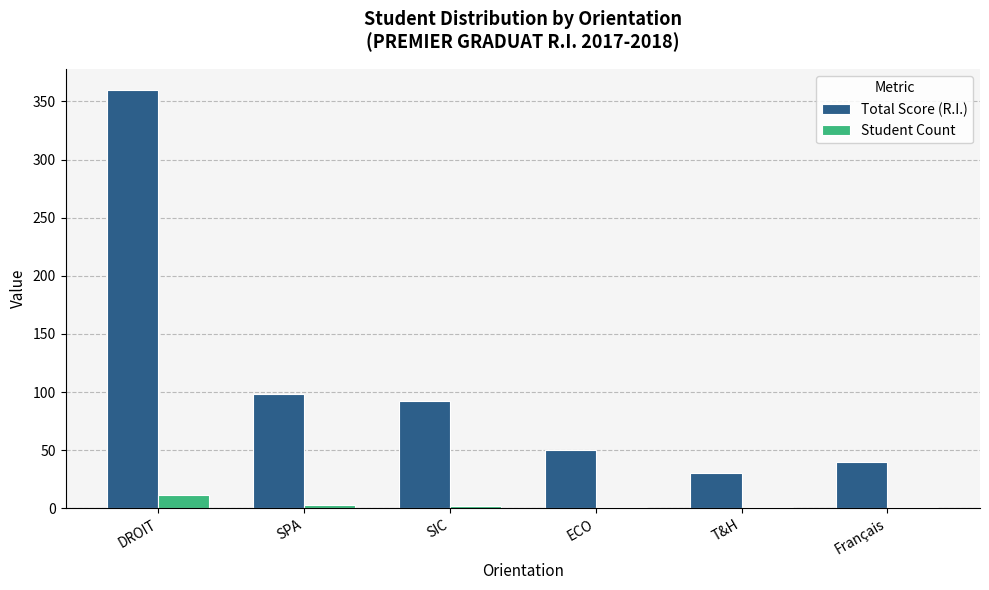

At which label does Total Score (R.I.) first exceed 92?

DROIT